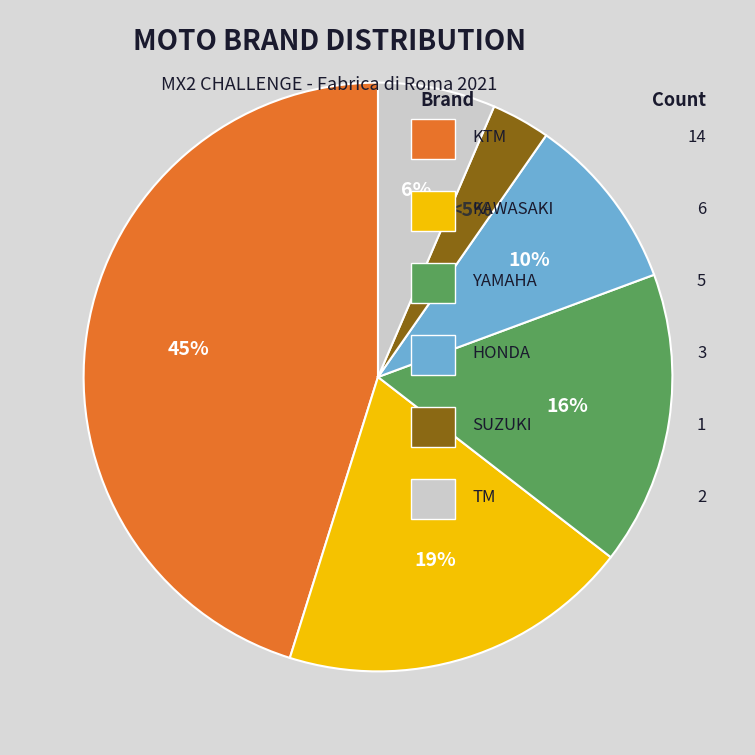

Do SUZUKI and TM together represent more than half of the pie?

No